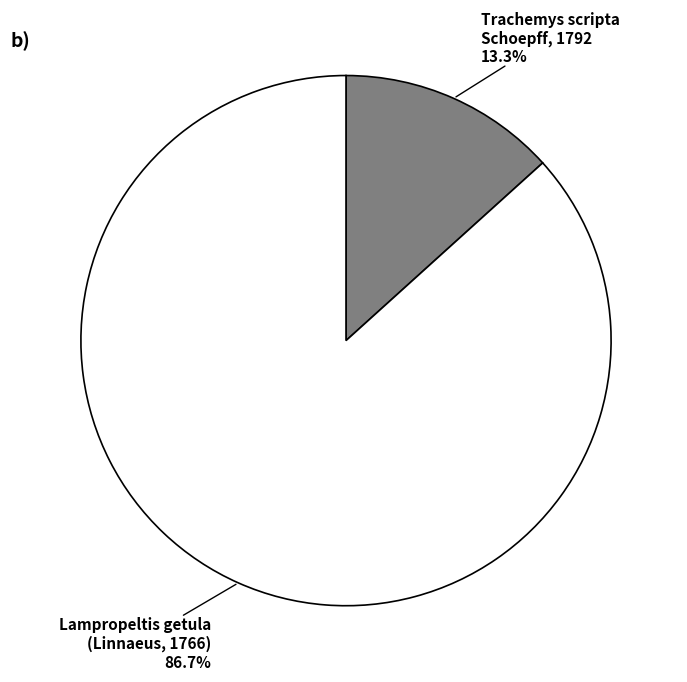

Count the number of slices in the pie.

2